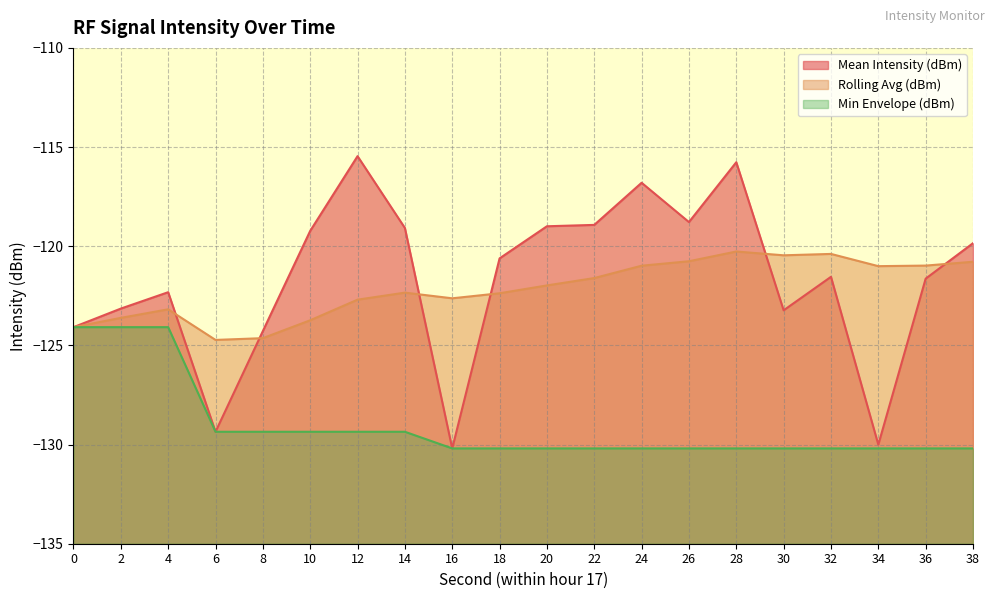

At which label is Min Envelope (dBm) closest to -127?

6